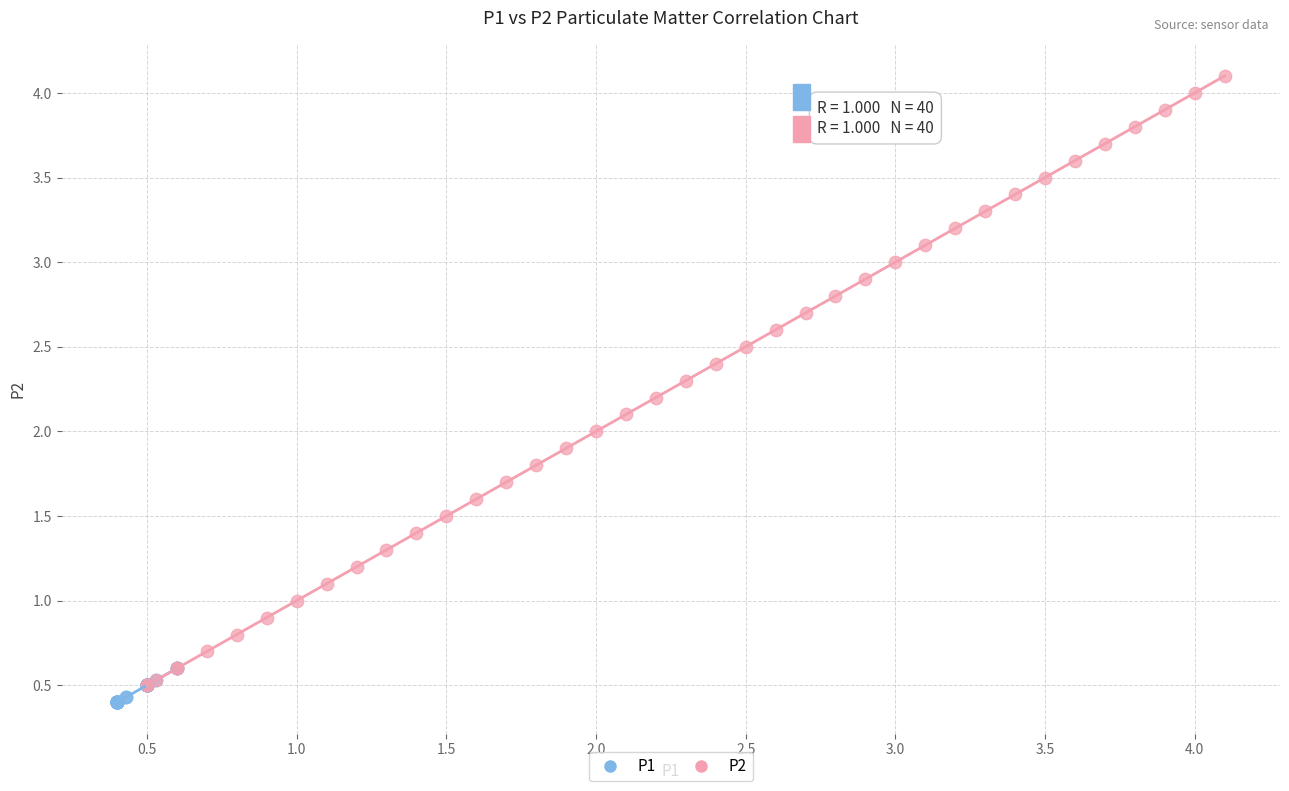

Which series contains the highest Y value?

P2